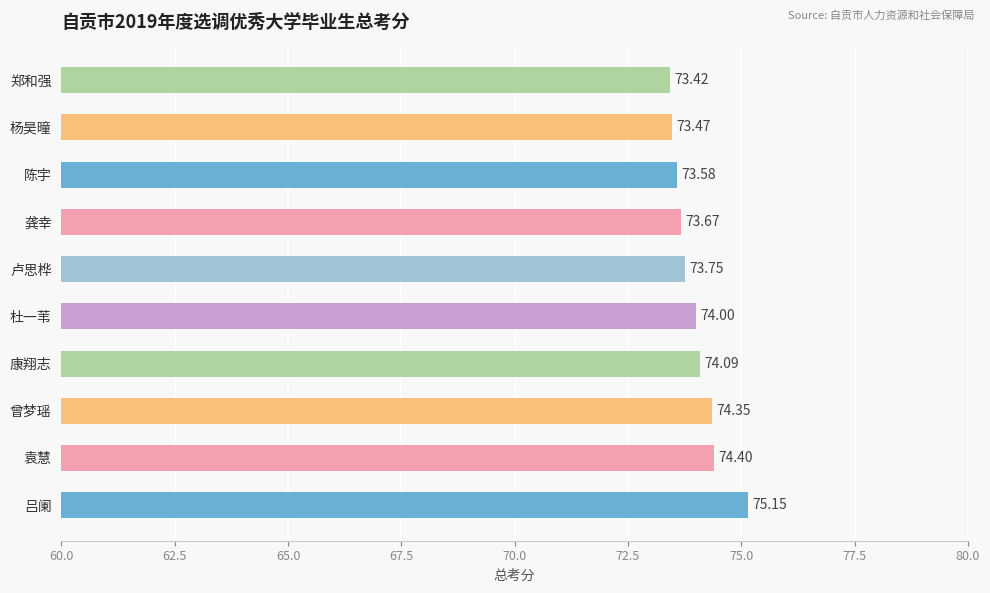

What is the minimum value shown in the chart?

73.4